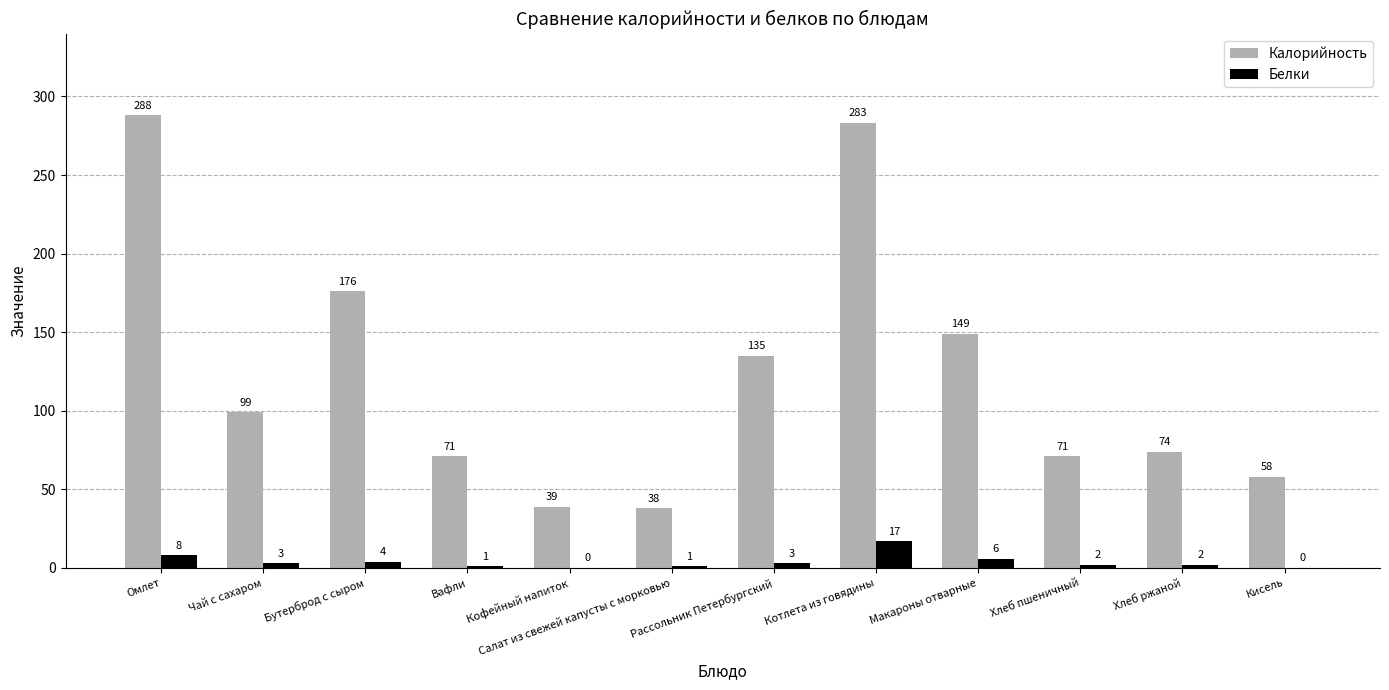

At which category is the sum across all series the highest?

Котлета из говядины